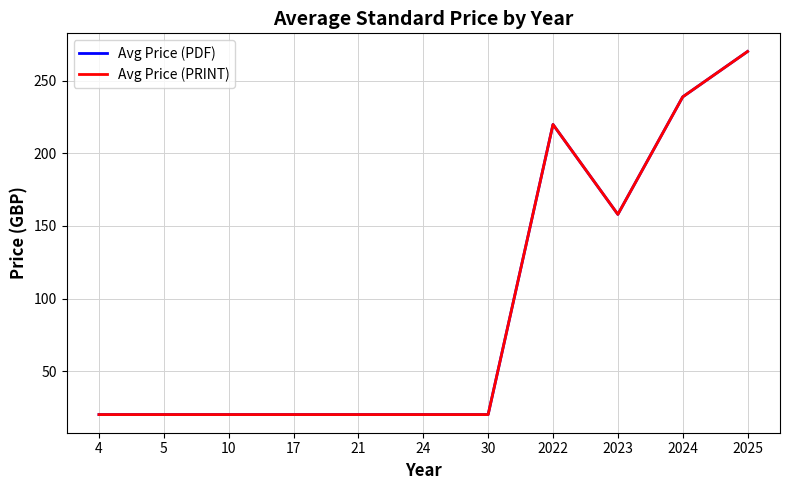

Does the chart display data point markers on the line(s)?

No